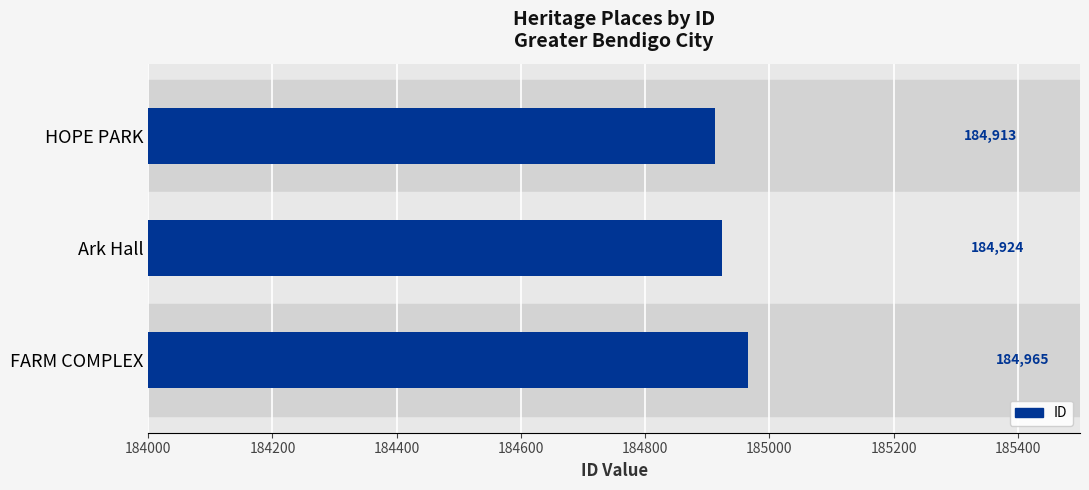

Is it true that the value at HOPE PARK is 184913?

True